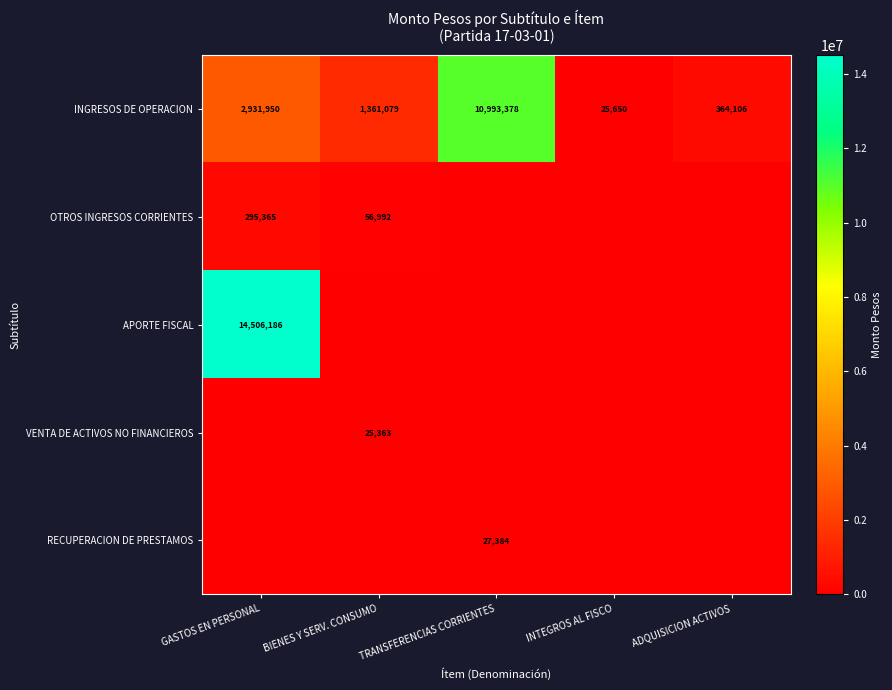

Which has a higher value, GASTOS EN PERSONAL or TRANSFERENCIAS CORRIENTES?

TRANSFERENCIAS CORRIENTES